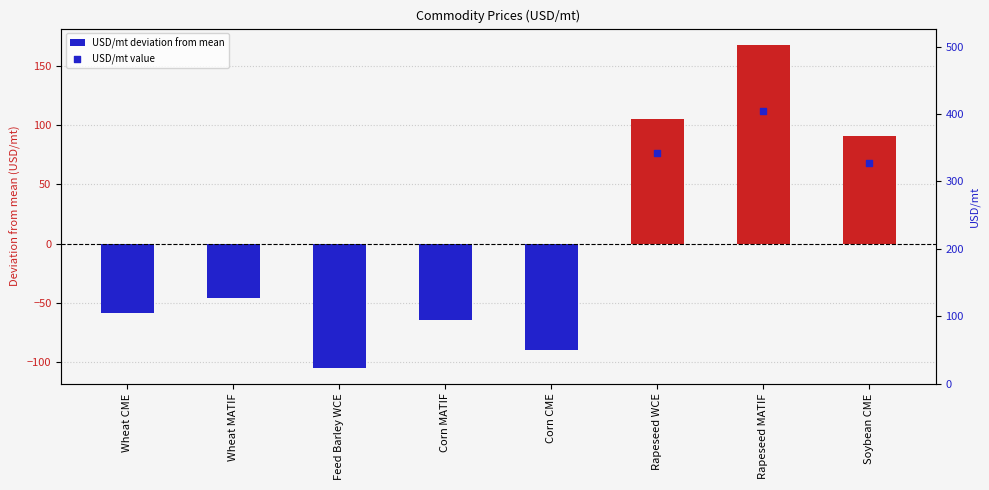

What is the total value across all series at Corn MATIF?

108.8